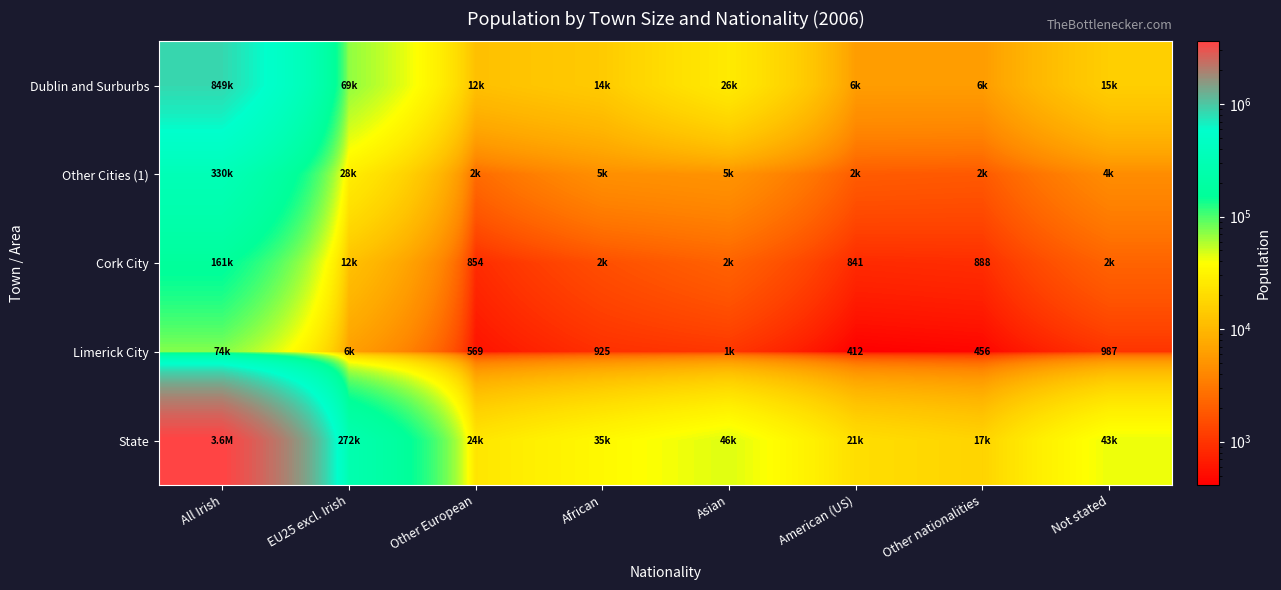

True or false: Limerick City has a value of 1450 at Not stated.

False